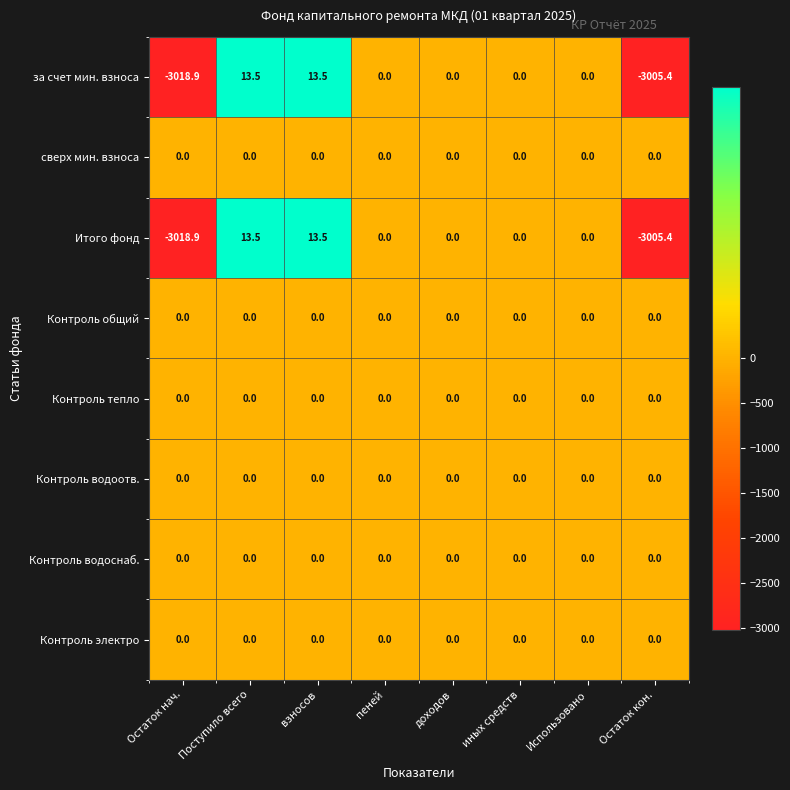

Is the value of сверх мин. взноса at доходов greater than the value of Итого фонд at Остаток кон.?

Yes